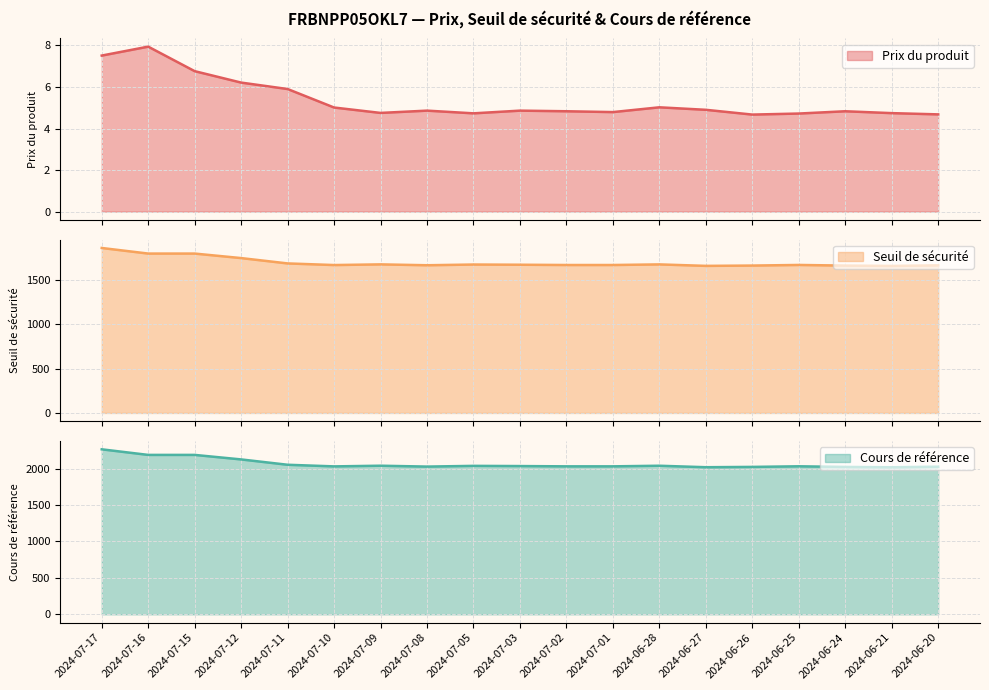

How many interior local valleys does the Seuil de sécurité series have?

4